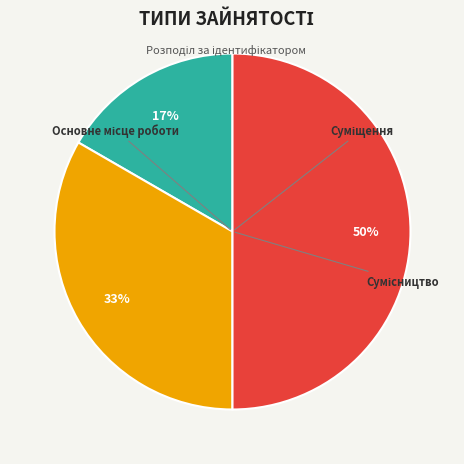

To the nearest percent, what is the difference between the largest and smallest slice percentages?

33%